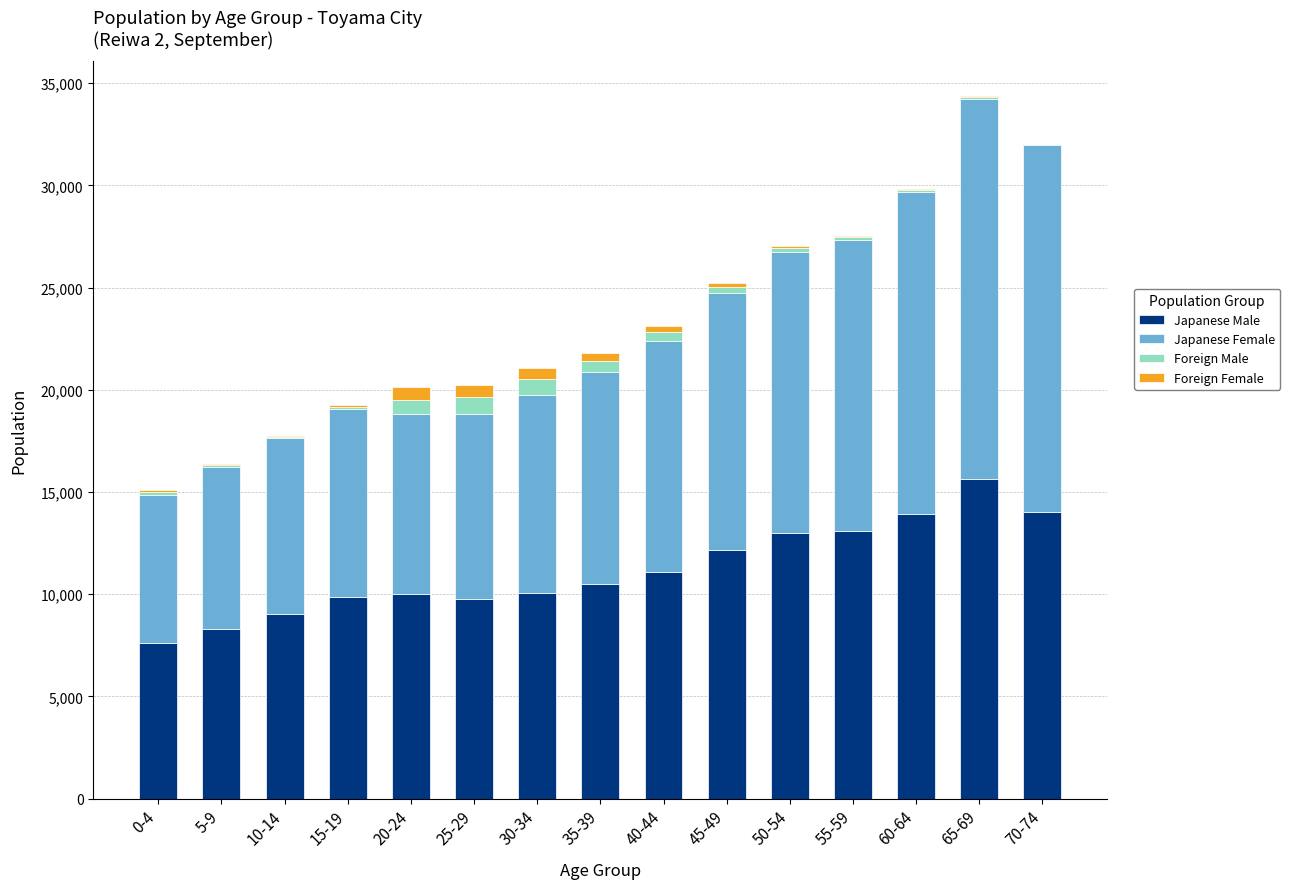

The value of Japanese Male at 70-74 is 14001. True or false?

True